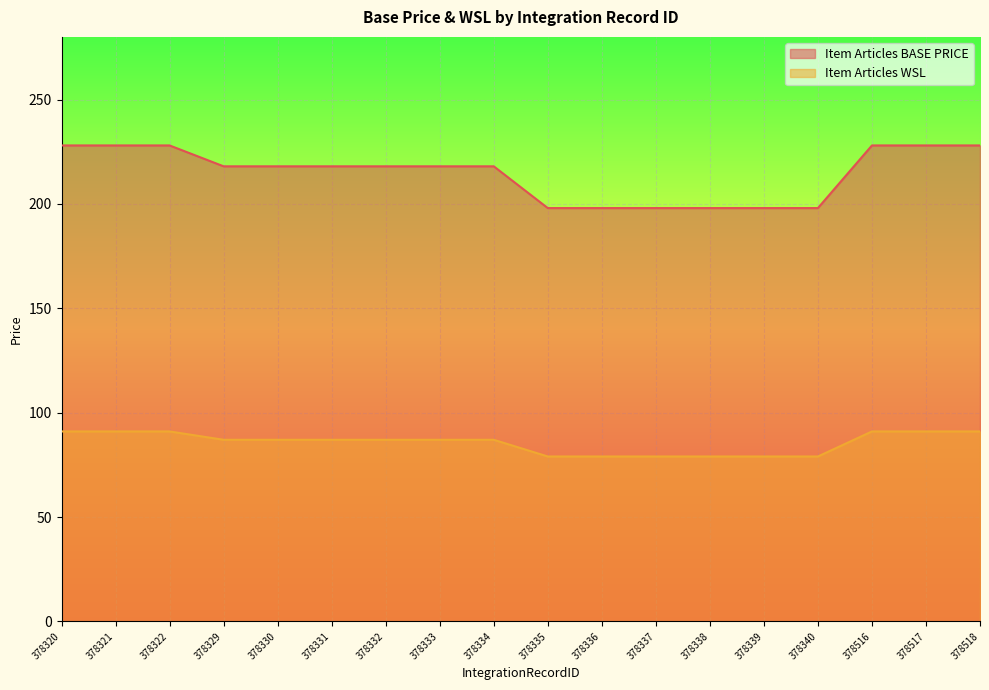

Read the Item Articles BASE PRICE value at 378339.

198